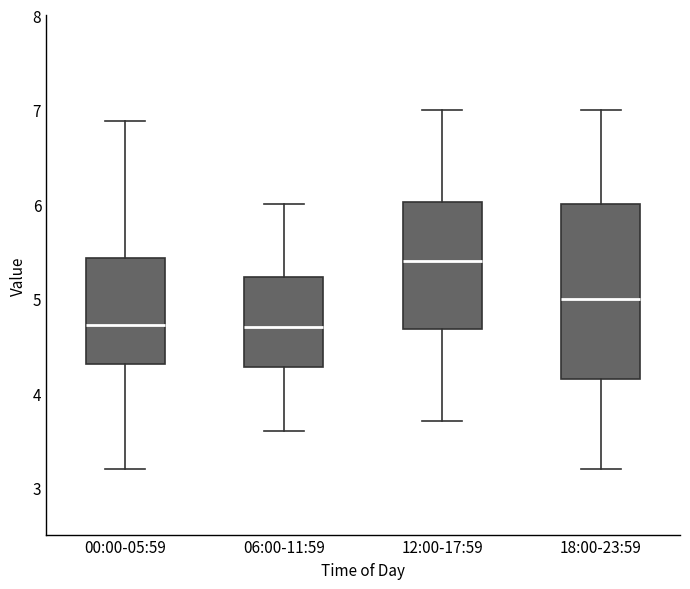

Reading left to right, transcribe this box plot: for each box, give where its median line is, the range the box spans, and where its two whiskers end, as read against the y-axis. The values are not printed on the chart, so give them approximately, as read against the axis.

00:00-05:59: median 4.7, box 4.3 to 5.4, whiskers 3.2 to 6.9
06:00-11:59: median 4.7, box 4.3 to 5.2, whiskers 3.6 to 6.0
12:00-17:59: median 5.4, box 4.7 to 6.0, whiskers 3.7 to 7.0
18:00-23:59: median 5.0, box 4.2 to 6.0, whiskers 3.2 to 7.0